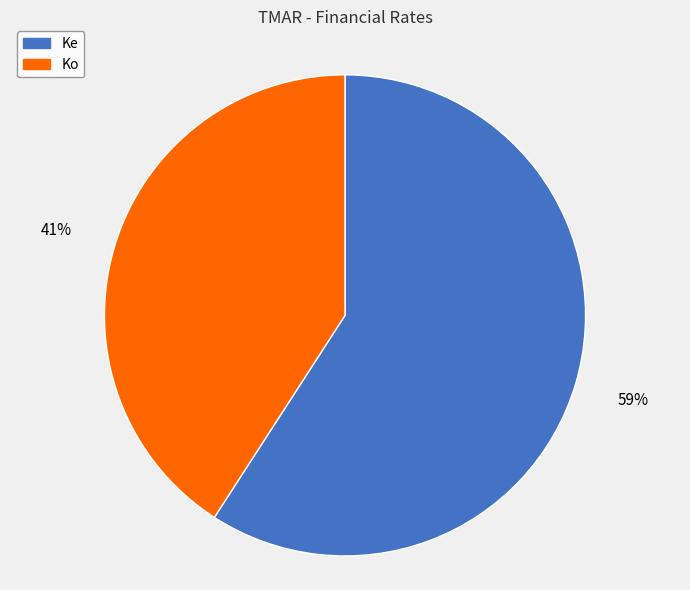

True or false: Ke accounts for 59% of the total.

True